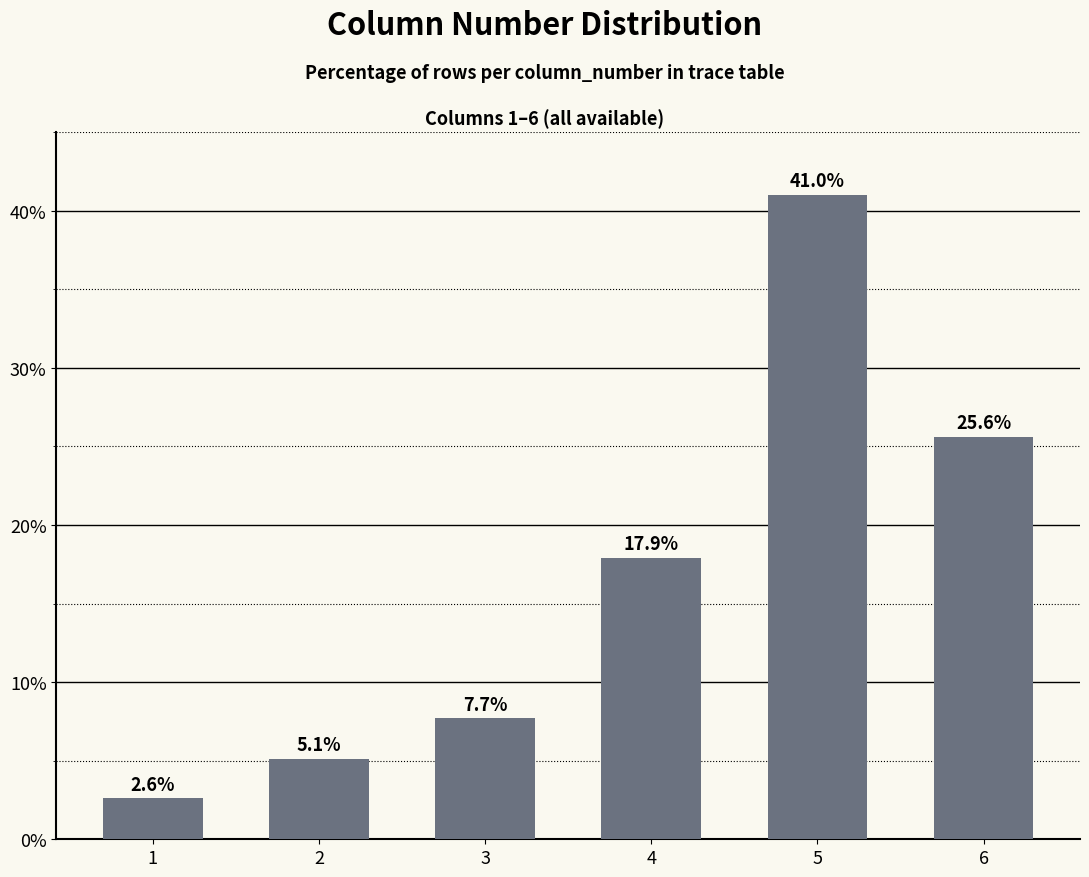

What is the maximum value shown in the chart?

41.0